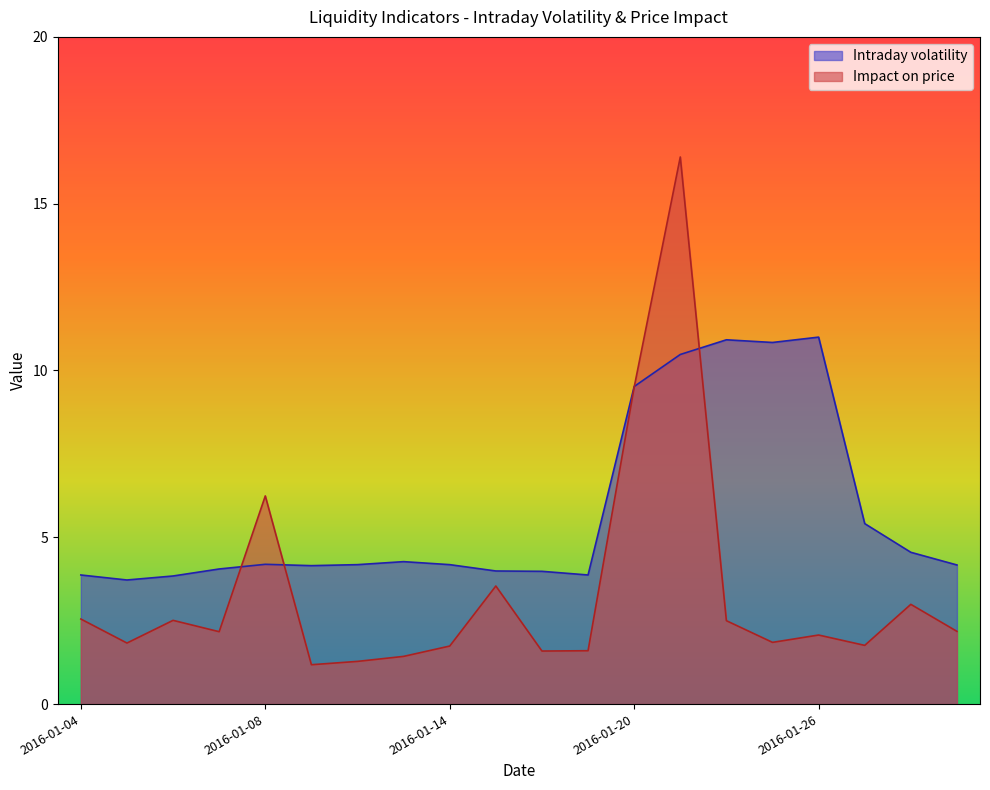

True or false: Impact on price and Intraday volatility cross at least once.

True